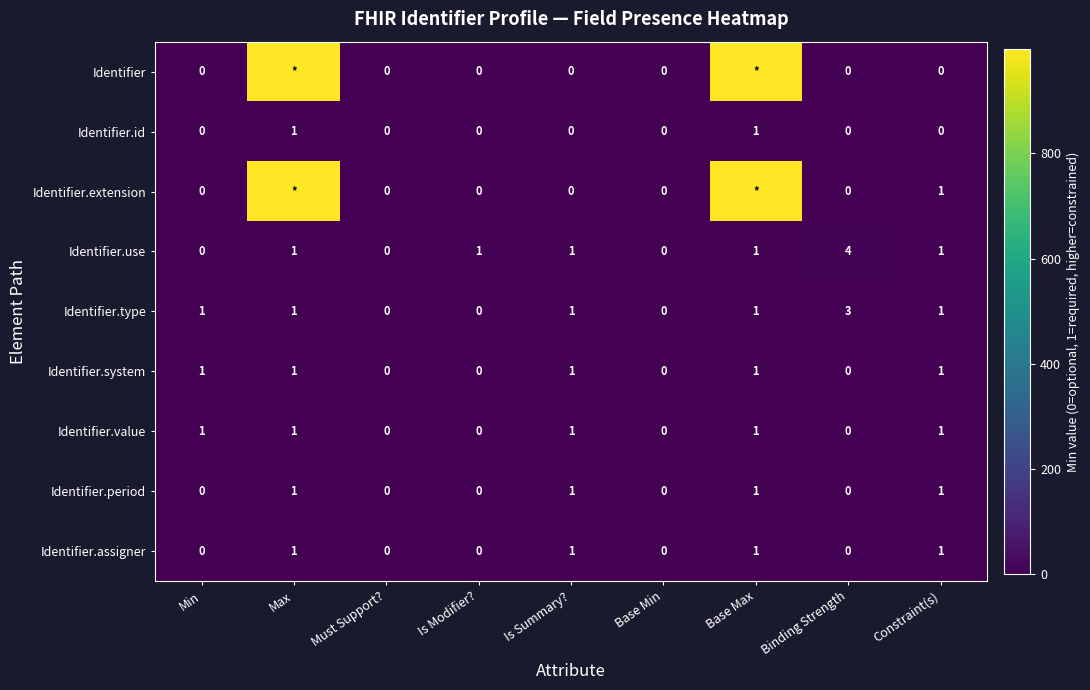

What is the maximum value for Identifier.type?

3